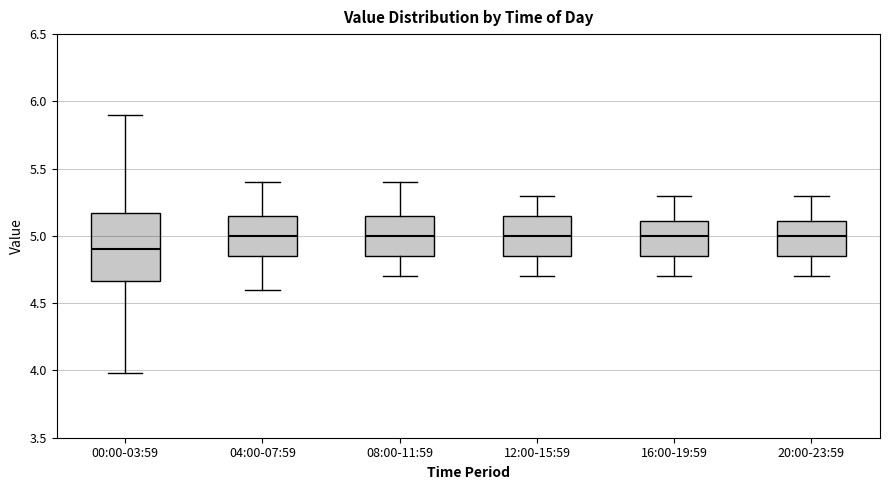

Reading left to right, read every box against the y-axis: the position of its median line, the range the box covers, and the ends of its whiskers. The values are not printed on the chart, so give them approximately, as read against the axis.

00:00-03:59: median 4.90, box 4.65 to 5.15, whiskers 4.00 to 5.90
04:00-07:59: median 5.00, box 4.85 to 5.15, whiskers 4.60 to 5.40
08:00-11:59: median 5.00, box 4.85 to 5.15, whiskers 4.70 to 5.40
12:00-15:59: median 5.00, box 4.85 to 5.15, whiskers 4.70 to 5.30
16:00-19:59: median 5.00, box 4.85 to 5.10, whiskers 4.70 to 5.30
20:00-23:59: median 5.00, box 4.85 to 5.10, whiskers 4.70 to 5.30